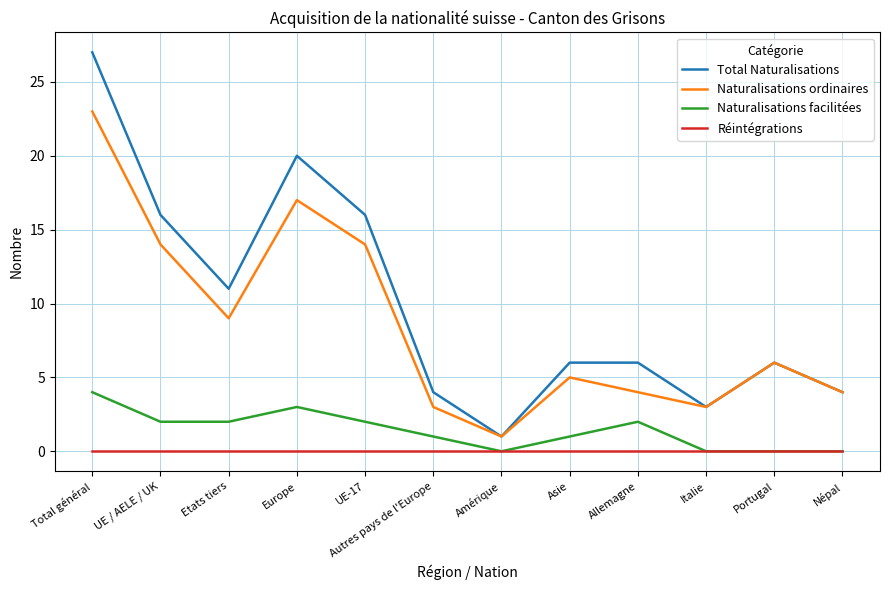

Rank the series at Total général from highest to lowest value.

Total Naturalisations, Naturalisations ordinaires, Naturalisations facilitées, Réintégrations